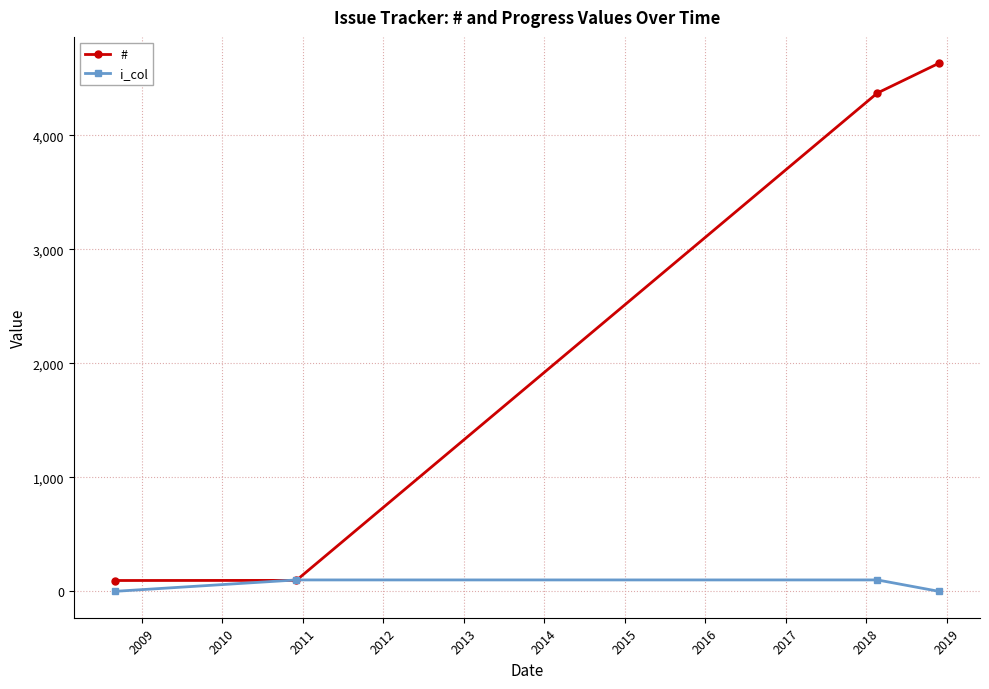

List the series in order of their peak value, lowest first.

i_col, #